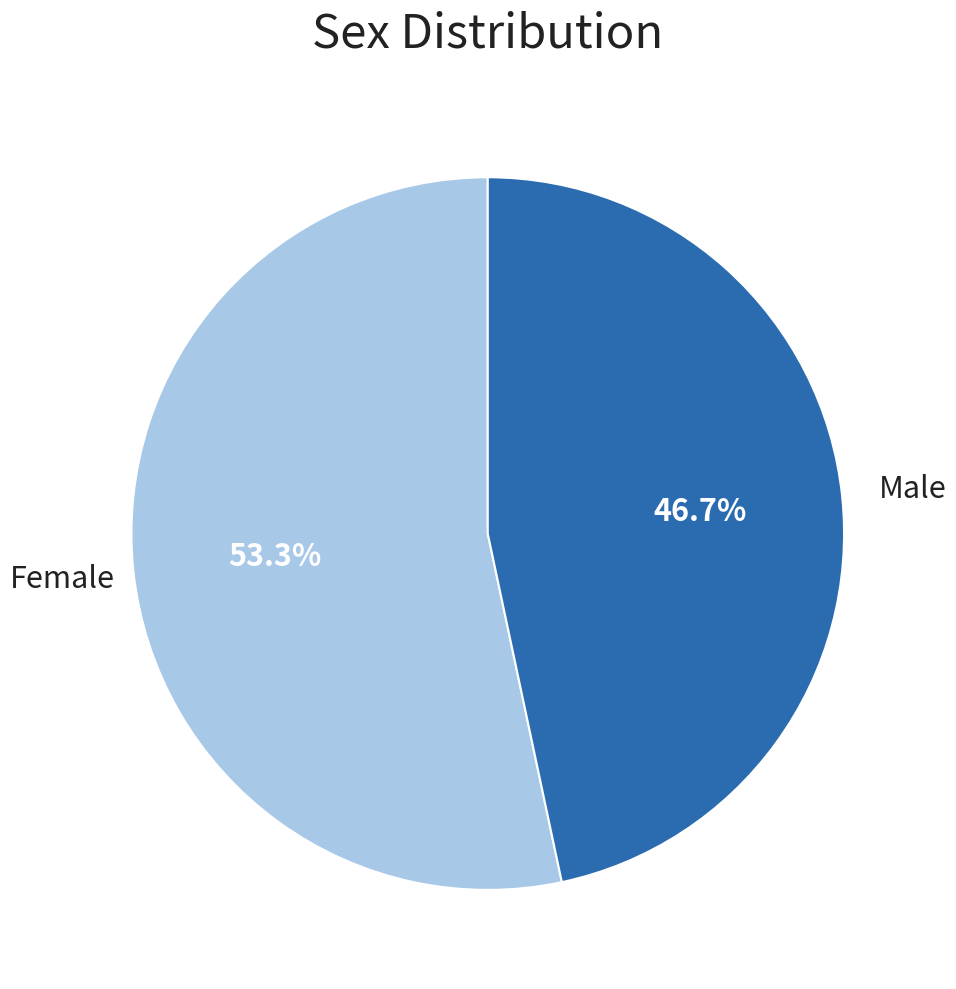

Which category accounts for the majority?

Female